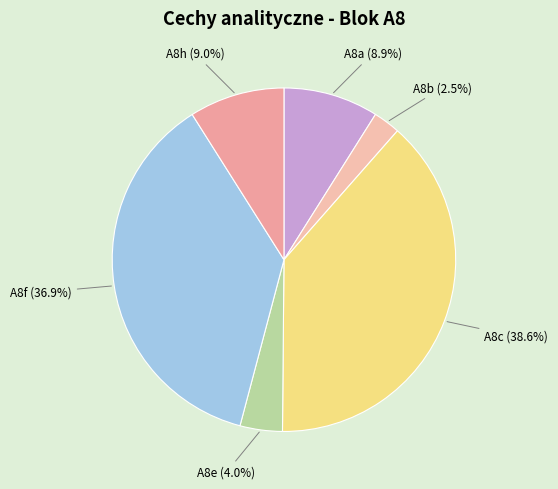

Which category has the smallest portion of the pie?

A8b